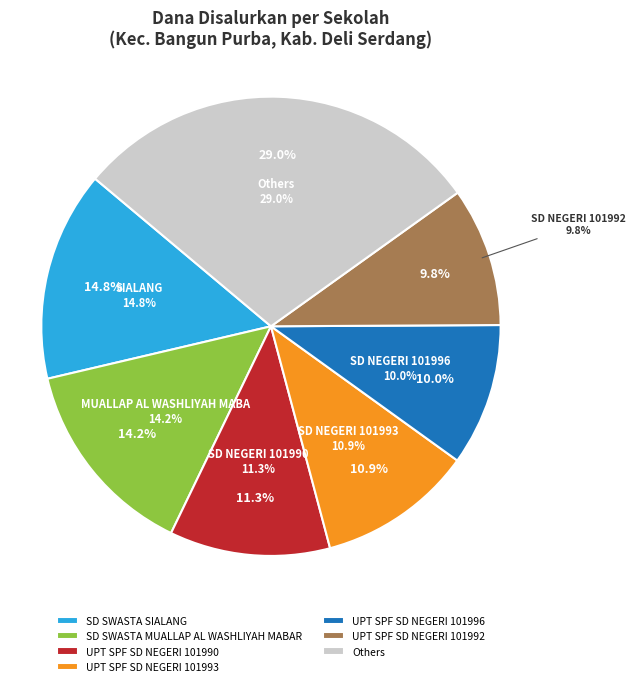

What percentage do UPT SPF SD NEGERI 101992 and SD SWASTA MUALLAP AL WASHLIYAH MABAR together represent?

24.0%